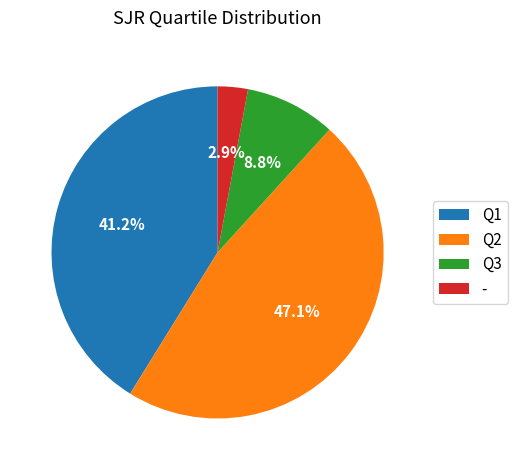

Which slice is the largest?

Q2